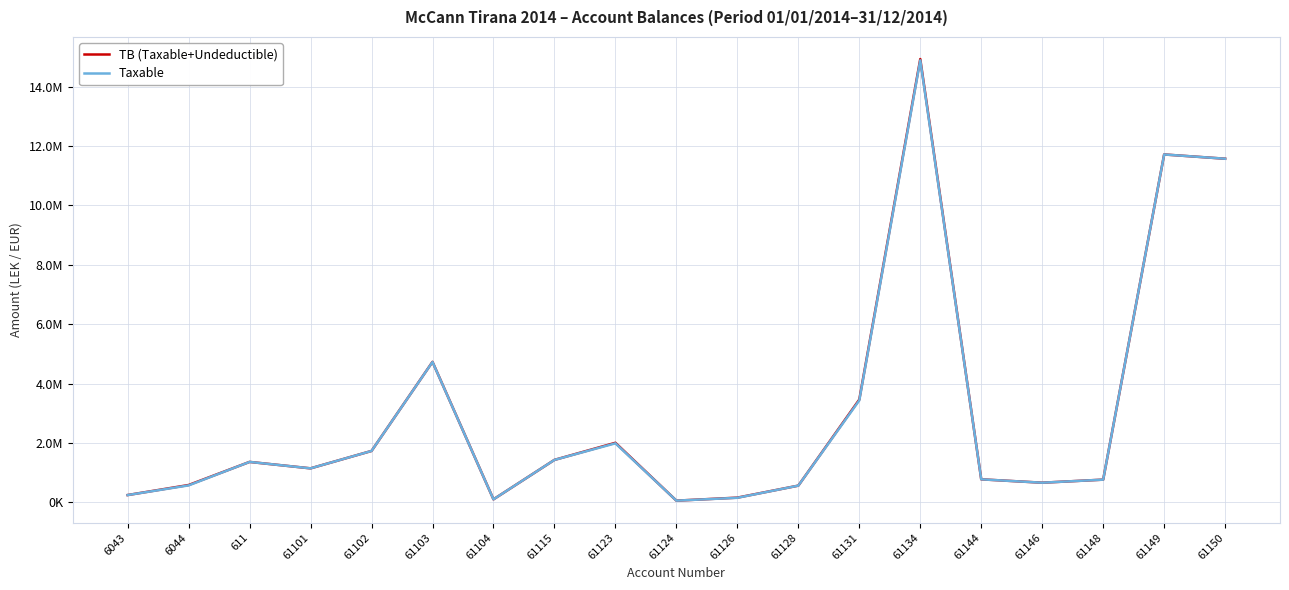

What is the average value of the Taxable series?

3050467.3